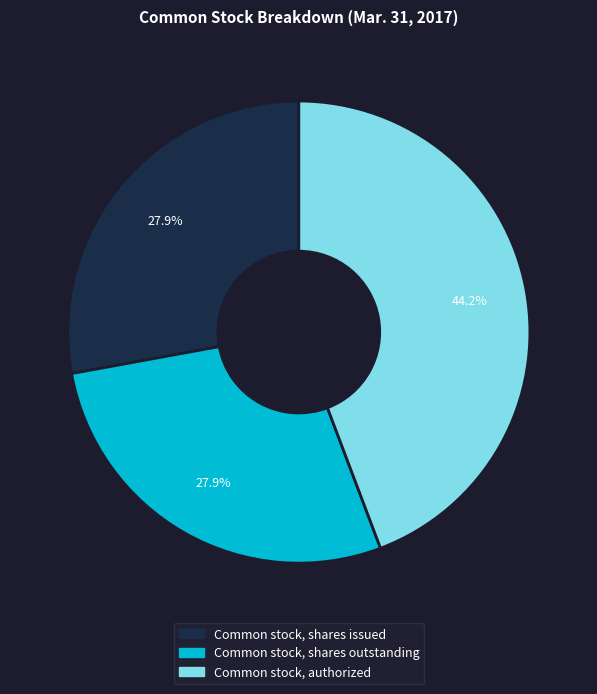

Is there a majority slice in this chart?

No